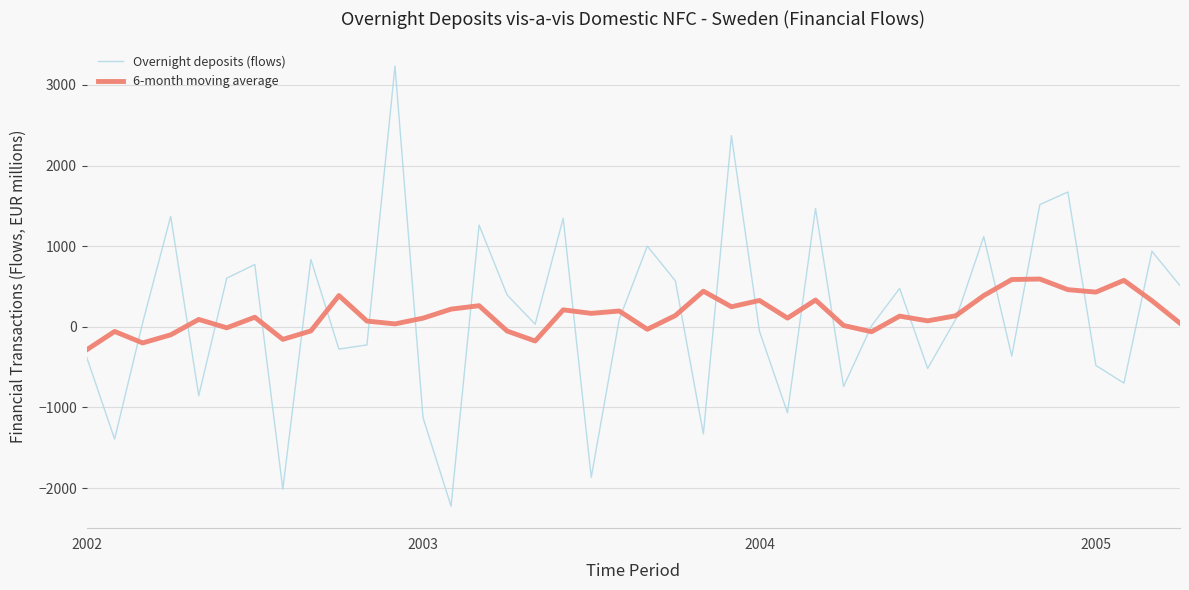

What is the minimum value shown in the chart?

-2225.2